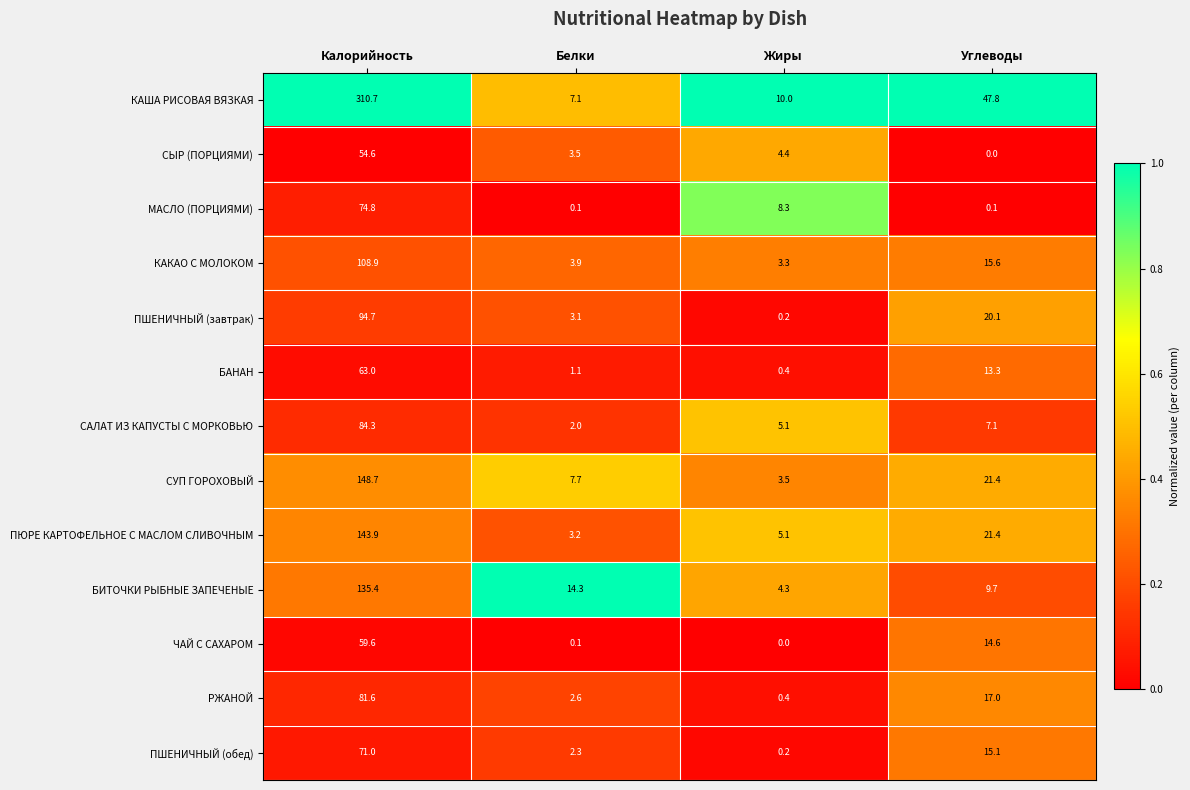

What is the difference between the second highest and second lowest values in the ПШЕНИЧНЫЙ (обед) series?

12.8